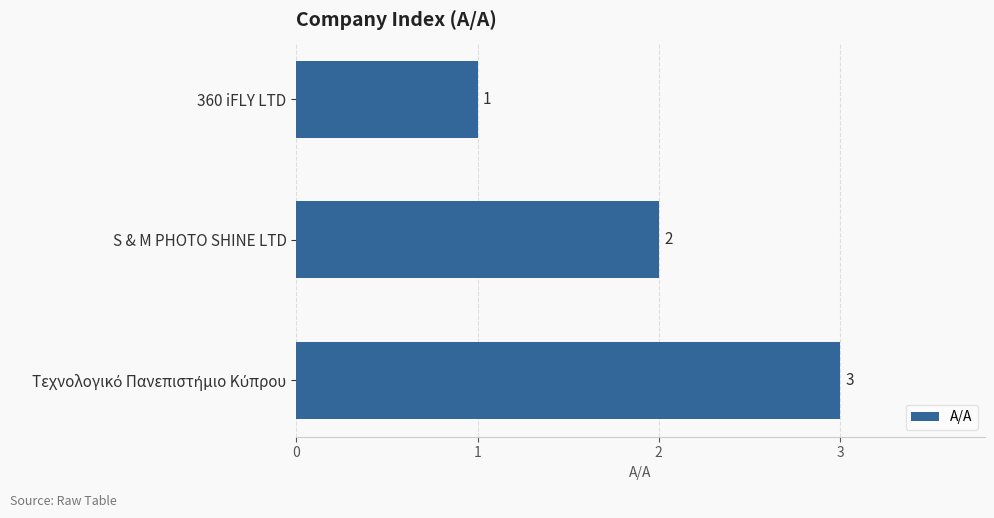

The value at S & M PHOTO SHINE LTD is 1. True or false?

False